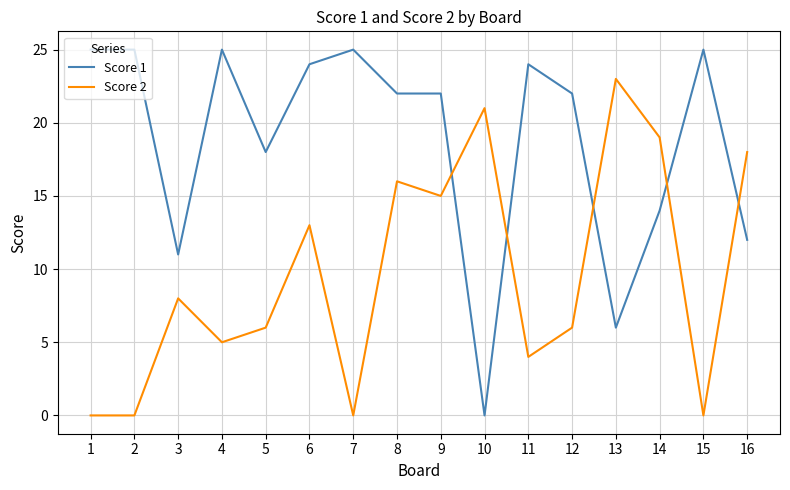

Is the value of Score 2 at 9 greater than the value of Score 1 at 1?

No